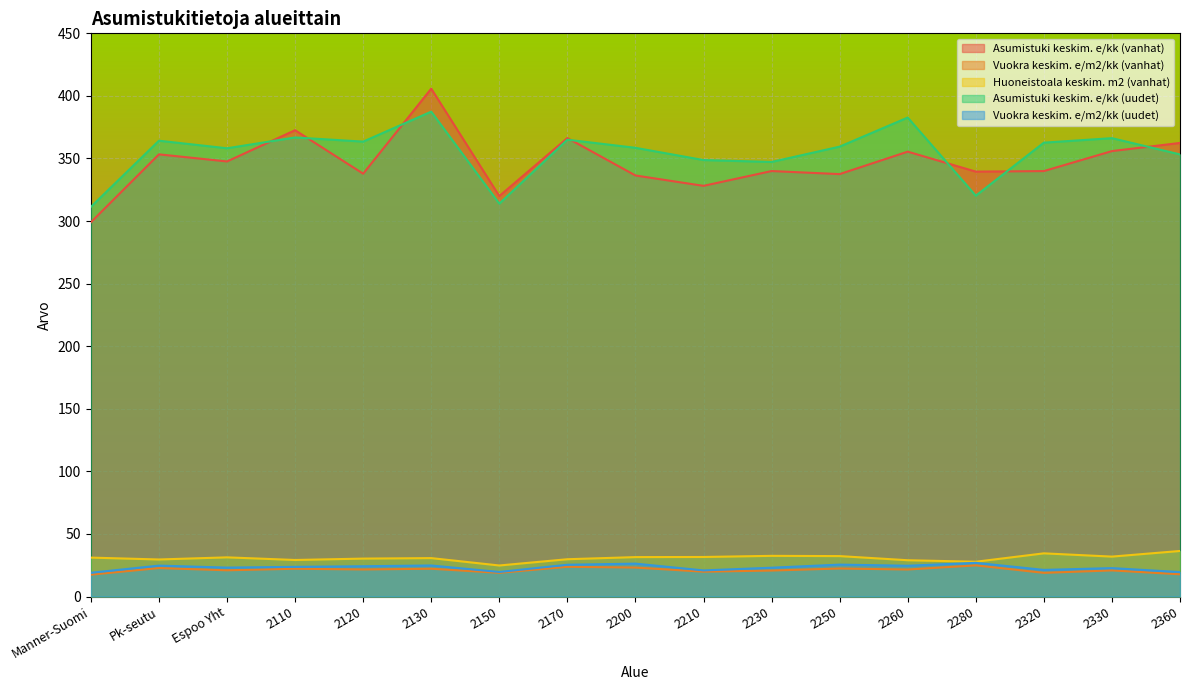

What is the sum of the Huoneistoala keskim. m2 (vanhat) values at 2230 and Espoo Yht?

63.8